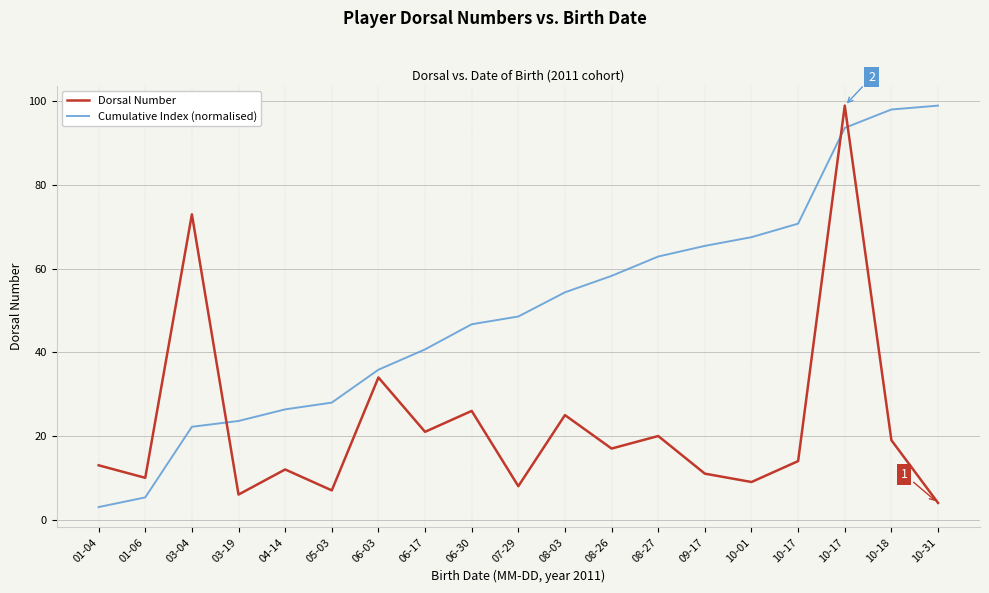

What is the lowest value of the Cumulative Index (normalised) series?

3.0